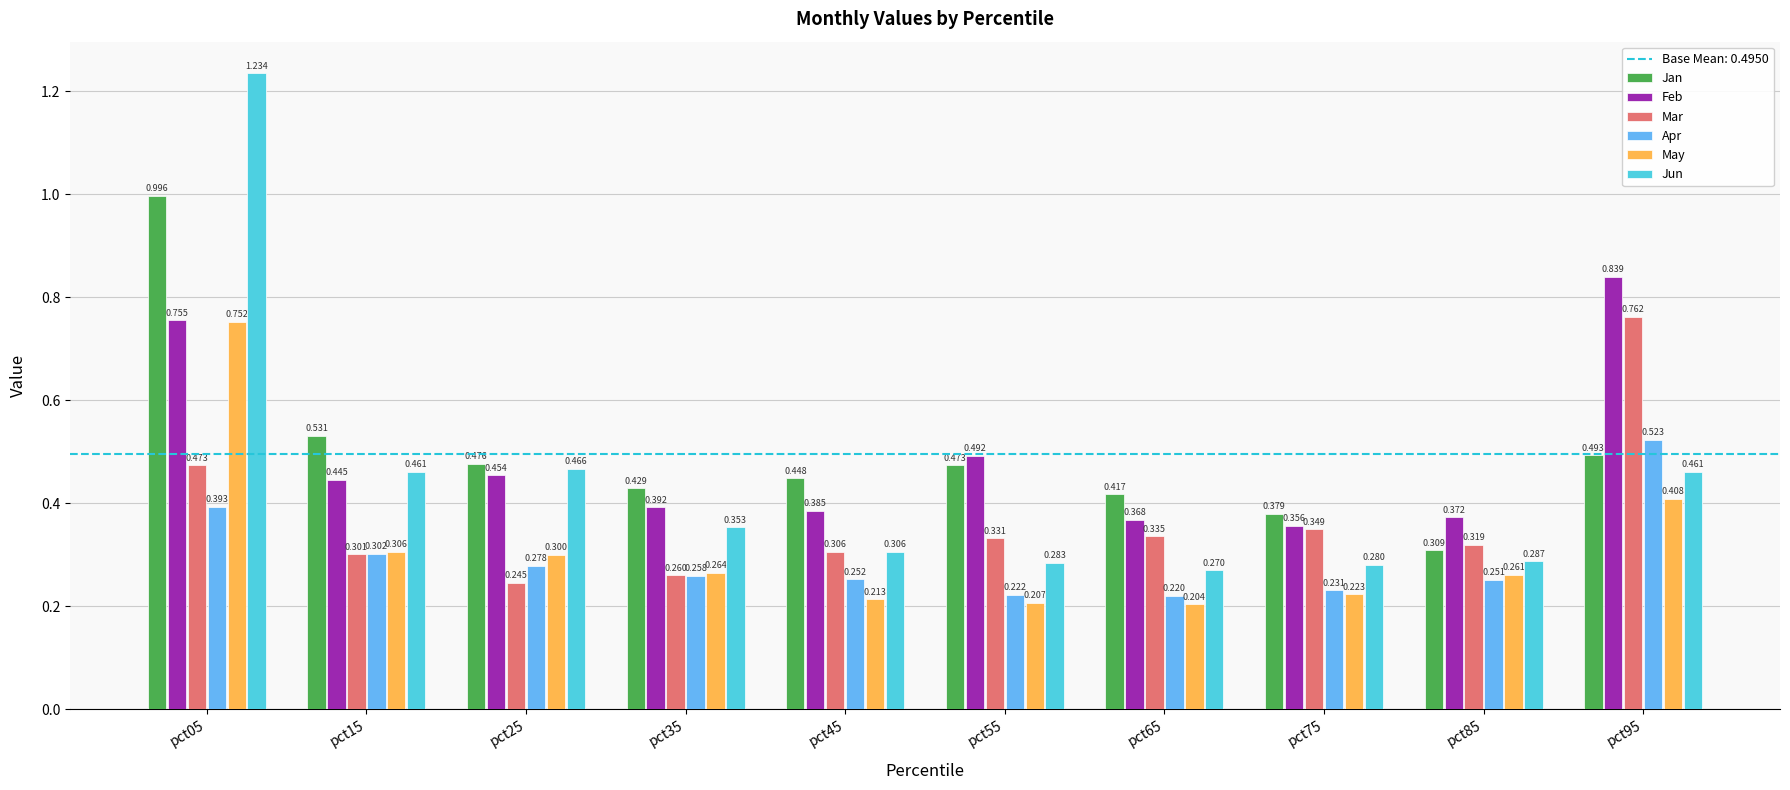

True or false: Jun has a value of 0.3 at pct55.

True